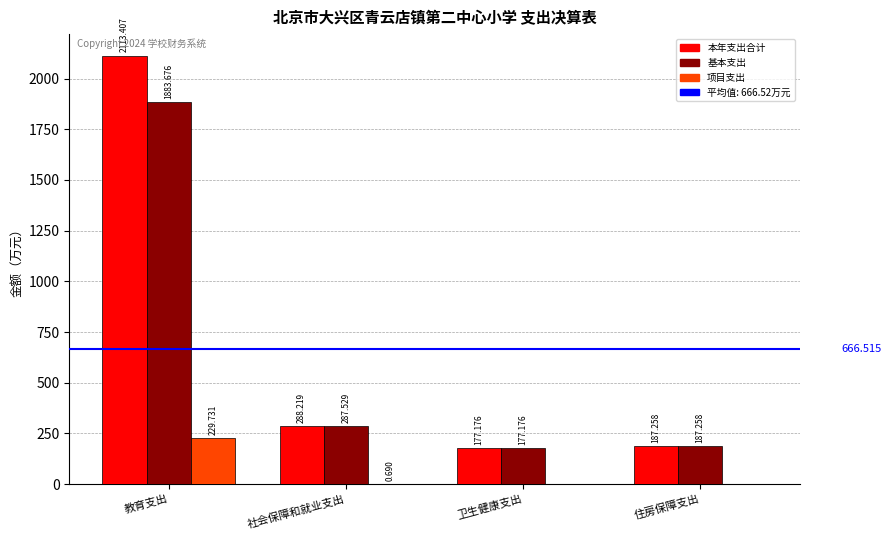

Which series has the largest total across all categories?

本年支出合计